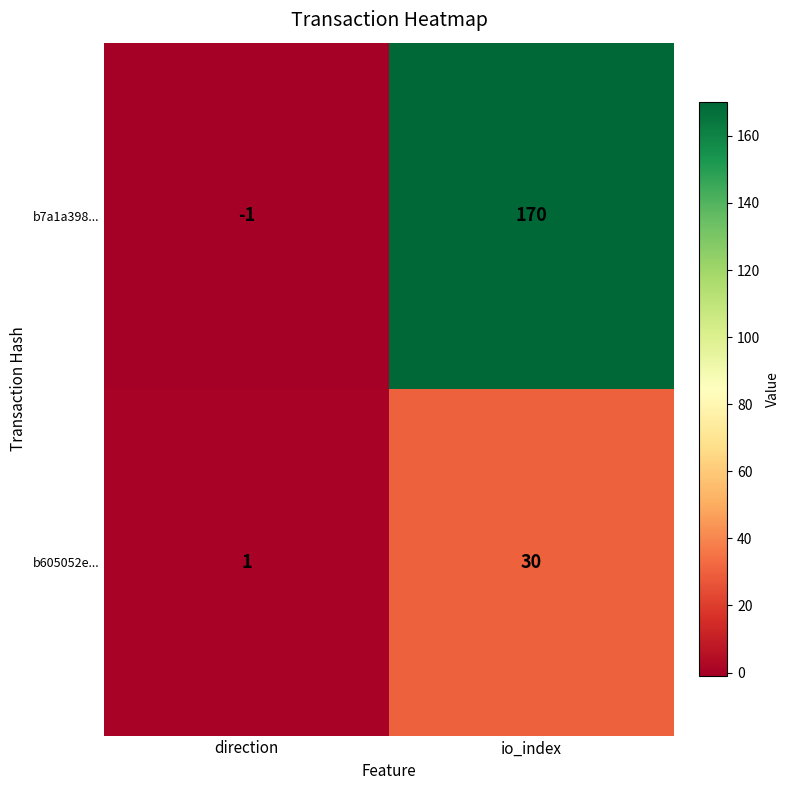

Which category has the highest value in the b605052e... series?

io_index